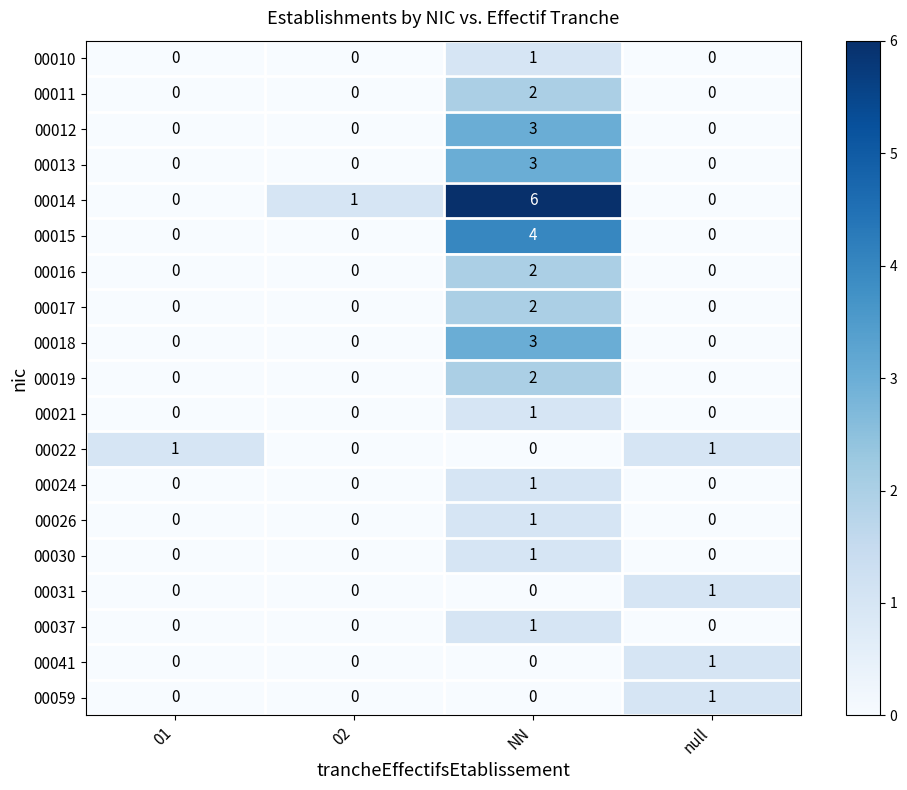

How many 00037 values are between 0 and 1?

4